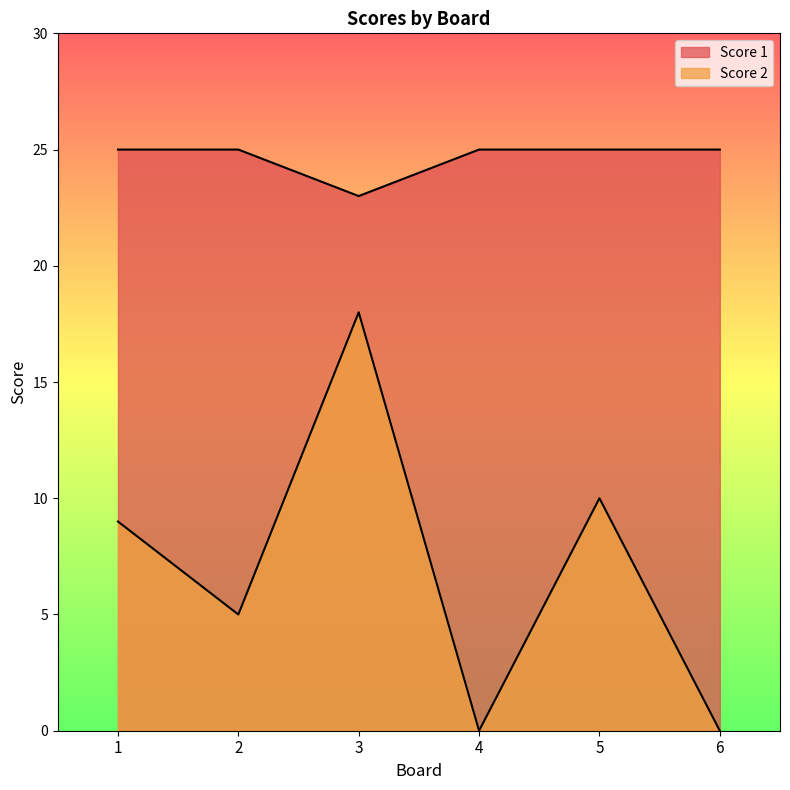

How many values in the Score 2 series are below 9?

3